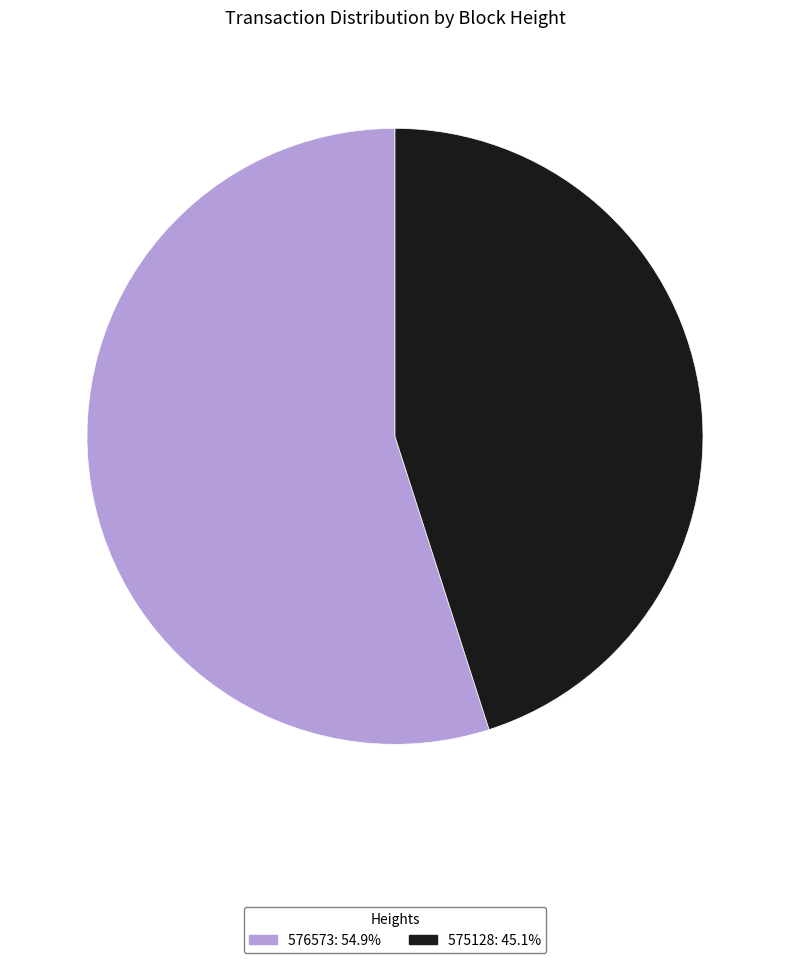

Between 575128 and 576573, which is larger?

576573